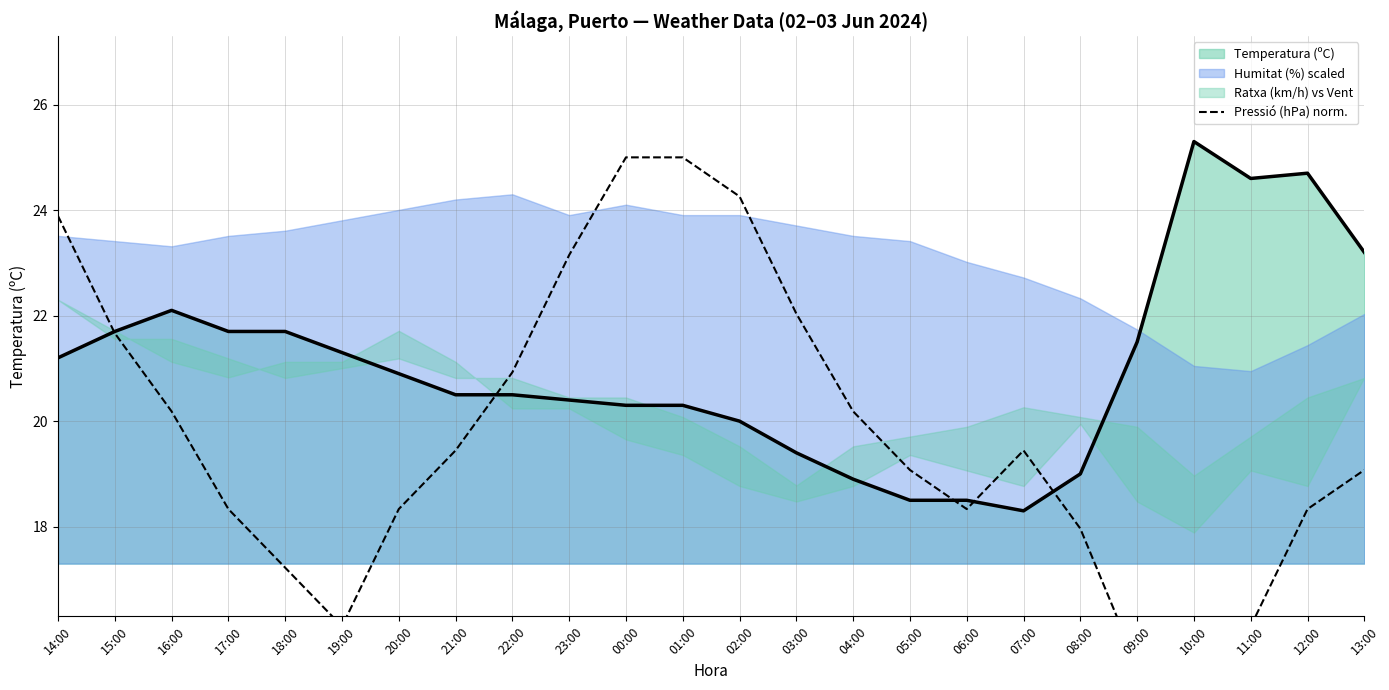

What position from the left is 16:00?

3